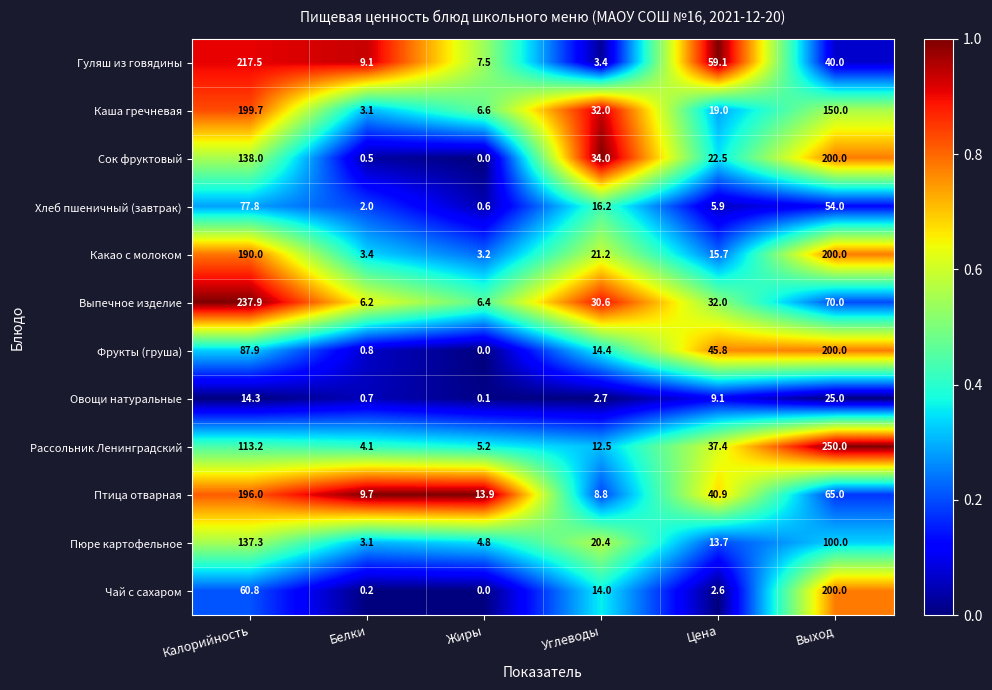

Which series changed the most between Белки and Выход?

Рассольник Ленинградский